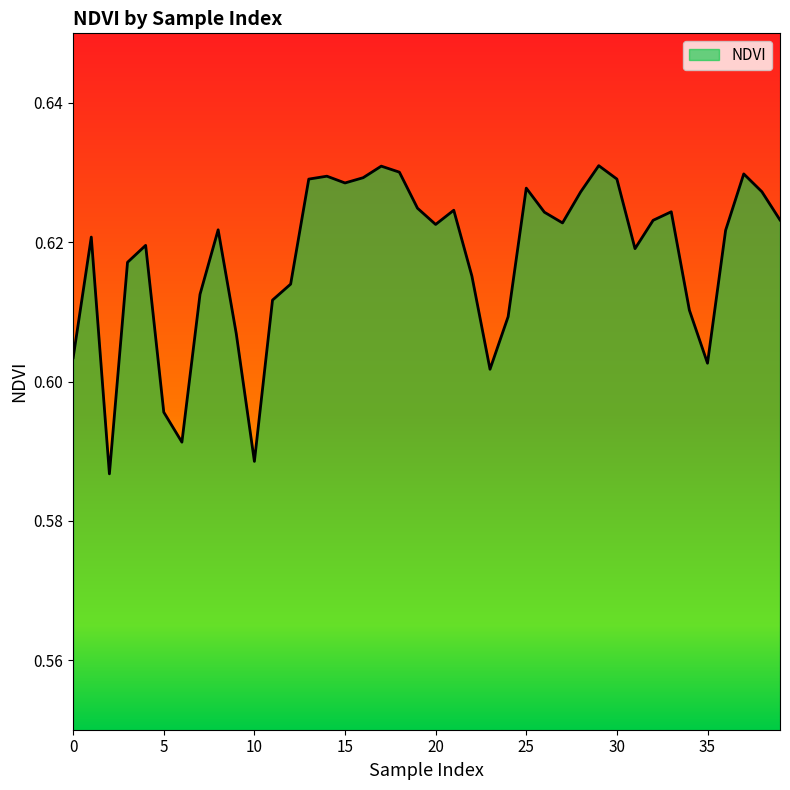

Reading right to left, what are all the values shown in this chart?

39=0.6	38=0.6	37=0.6	36=0.6	35=0.6	34=0.6	33=0.6	32=0.6	31=0.6	30=0.6	29=0.6	28=0.6	27=0.6	26=0.6	25=0.6	24=0.6	23=0.6	22=0.6	21=0.6	20=0.6	19=0.6	18=0.6	17=0.6	16=0.6	15=0.6	14=0.6	13=0.6	12=0.6	11=0.6	10=0.6	9=0.6	8=0.6	7=0.6	6=0.6	5=0.6	4=0.6	3=0.6	2=0.6	1=0.6	0=0.6